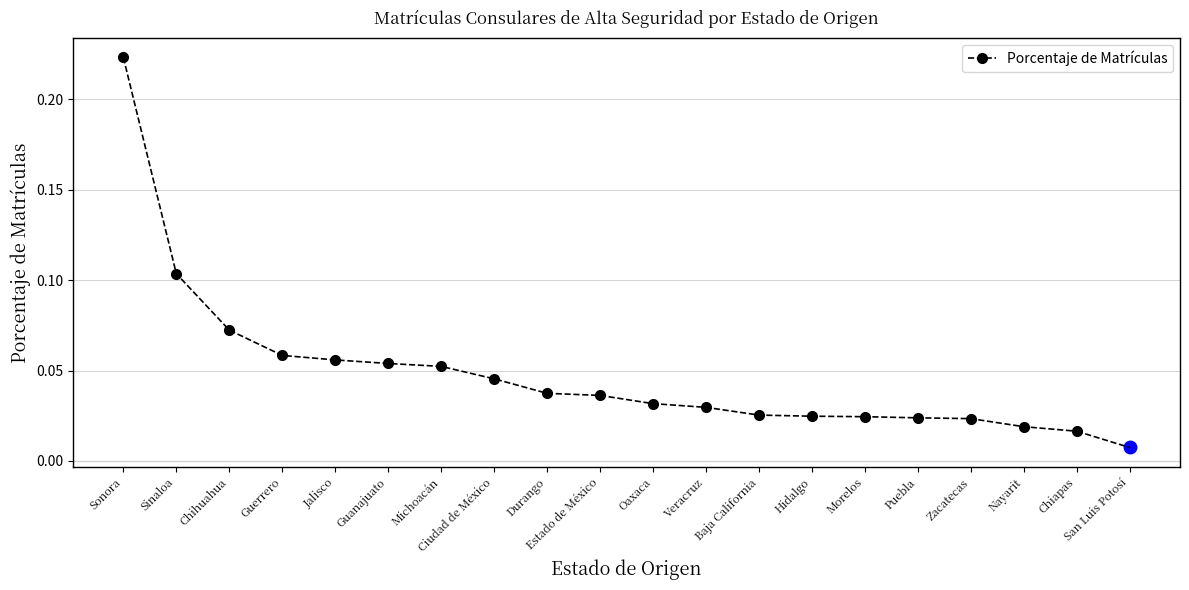

What is the label of the 18th point from the right?

Sinaloa